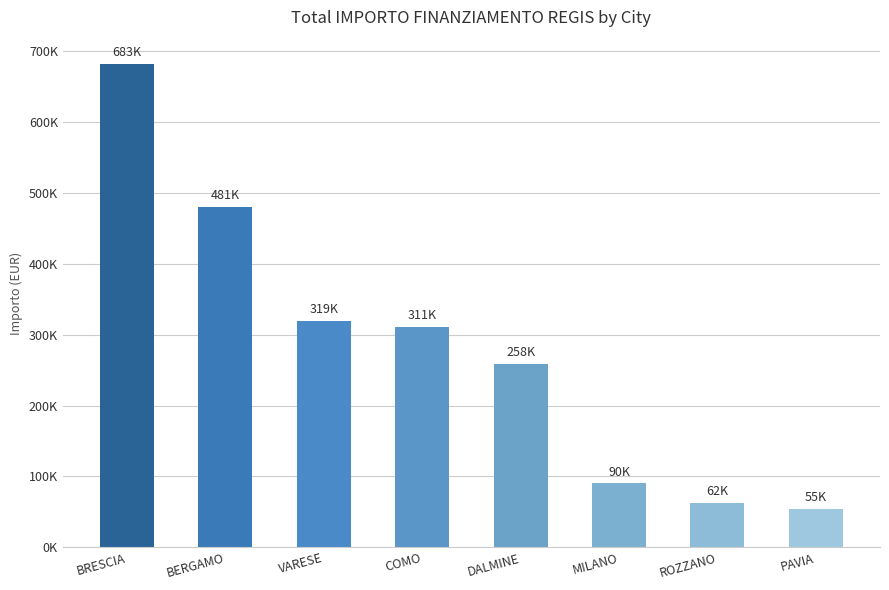

True or false: the data shows 1170217.0 at BRESCIA.

False